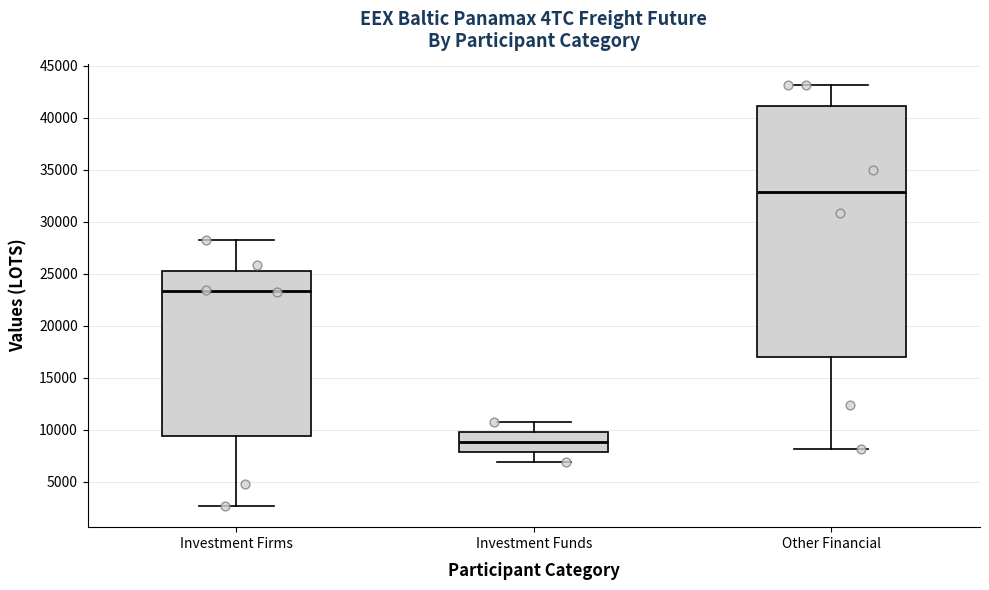

Reading left to right, read every box against the y-axis: the position of its median line, the range the box covers, and the ends of its whiskers. The values are not printed on the chart, so give them approximately, as read against the axis.

Investment Firms: median 23500, box 9500 to 25500, whiskers 2500 to 28500
Investment Funds: median 9000, box 8000 to 10000, whiskers 7000 to 10500
Other Financial: median 33000, box 17000 to 41000, whiskers 8000 to 43000